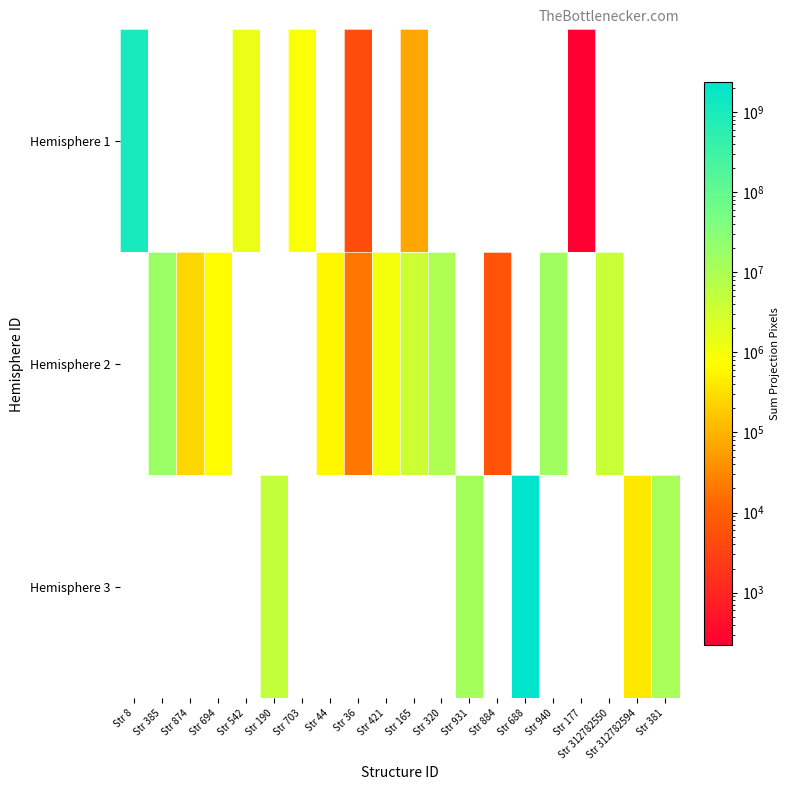

At which category does the chart reach its peak across all series?

Str 688